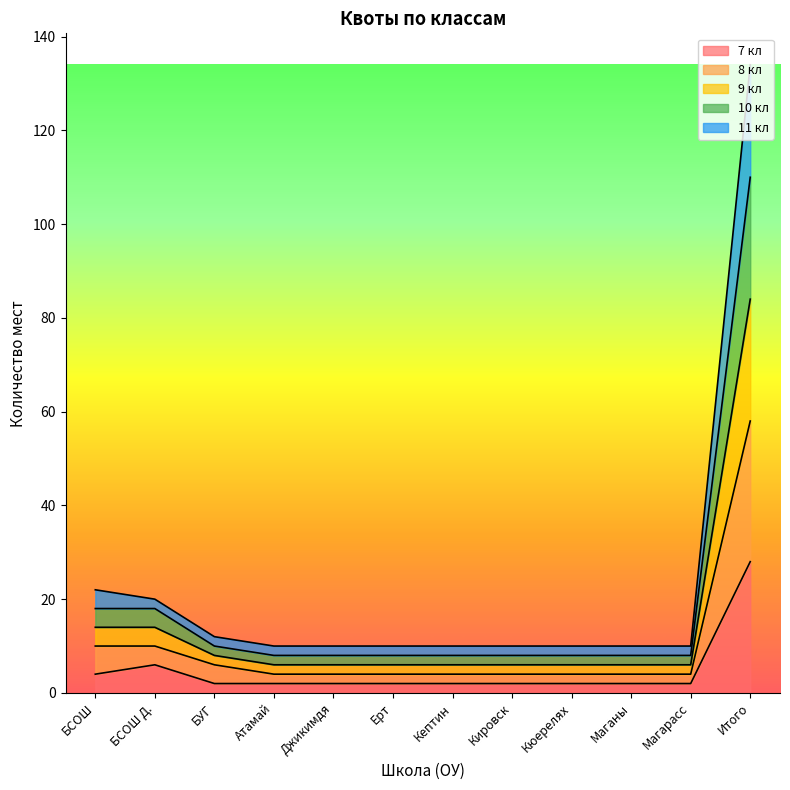

Does the chart display data point markers on the line(s)?

No